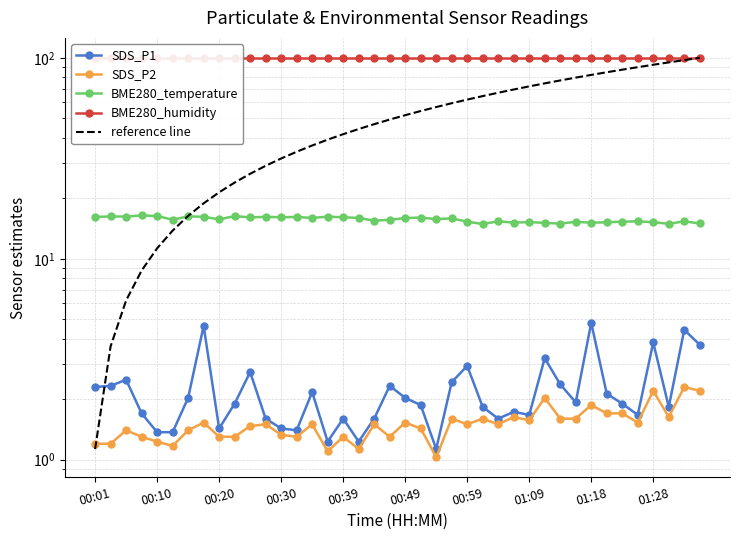

Rank the series at 30 from lowest to highest value.

SDS_P2, SDS_P1, BME280_temperature, reference line, BME280_humidity